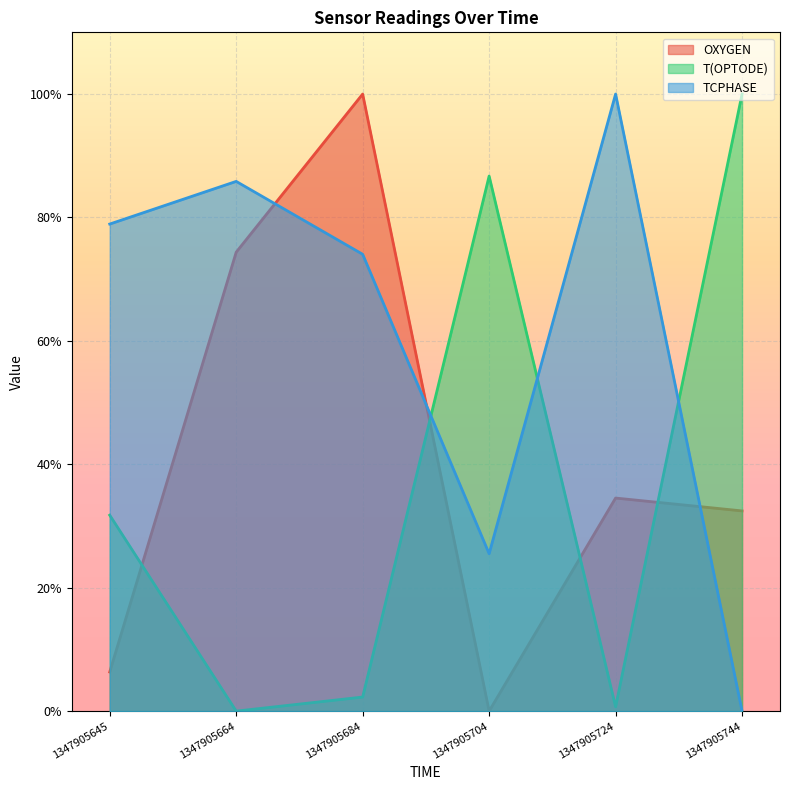

Which series changed the most between 1347905724 and 1347905744?

TCPHASE